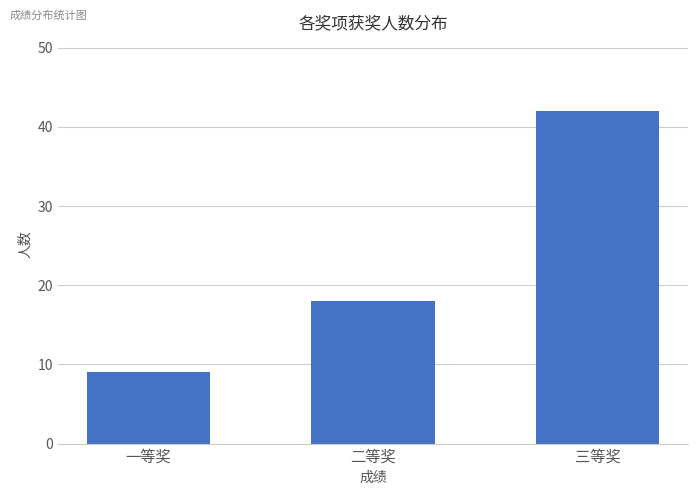

How many bars are there in total?

3